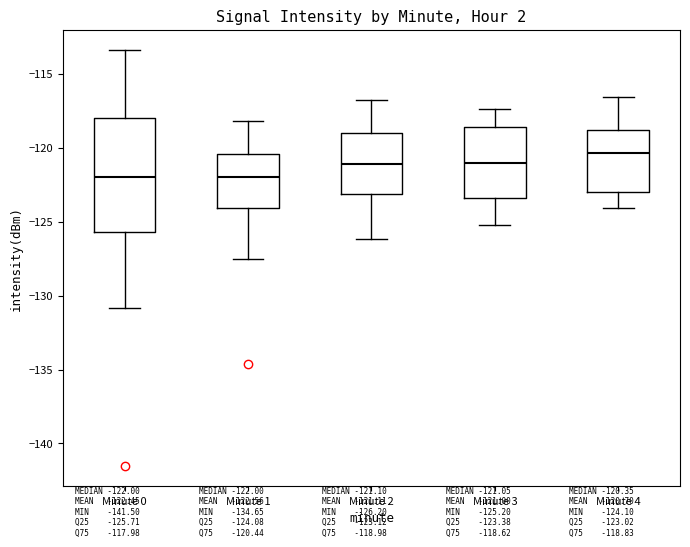

Which box is the tallest, from its lower edge to its upper edge?

Minute 0